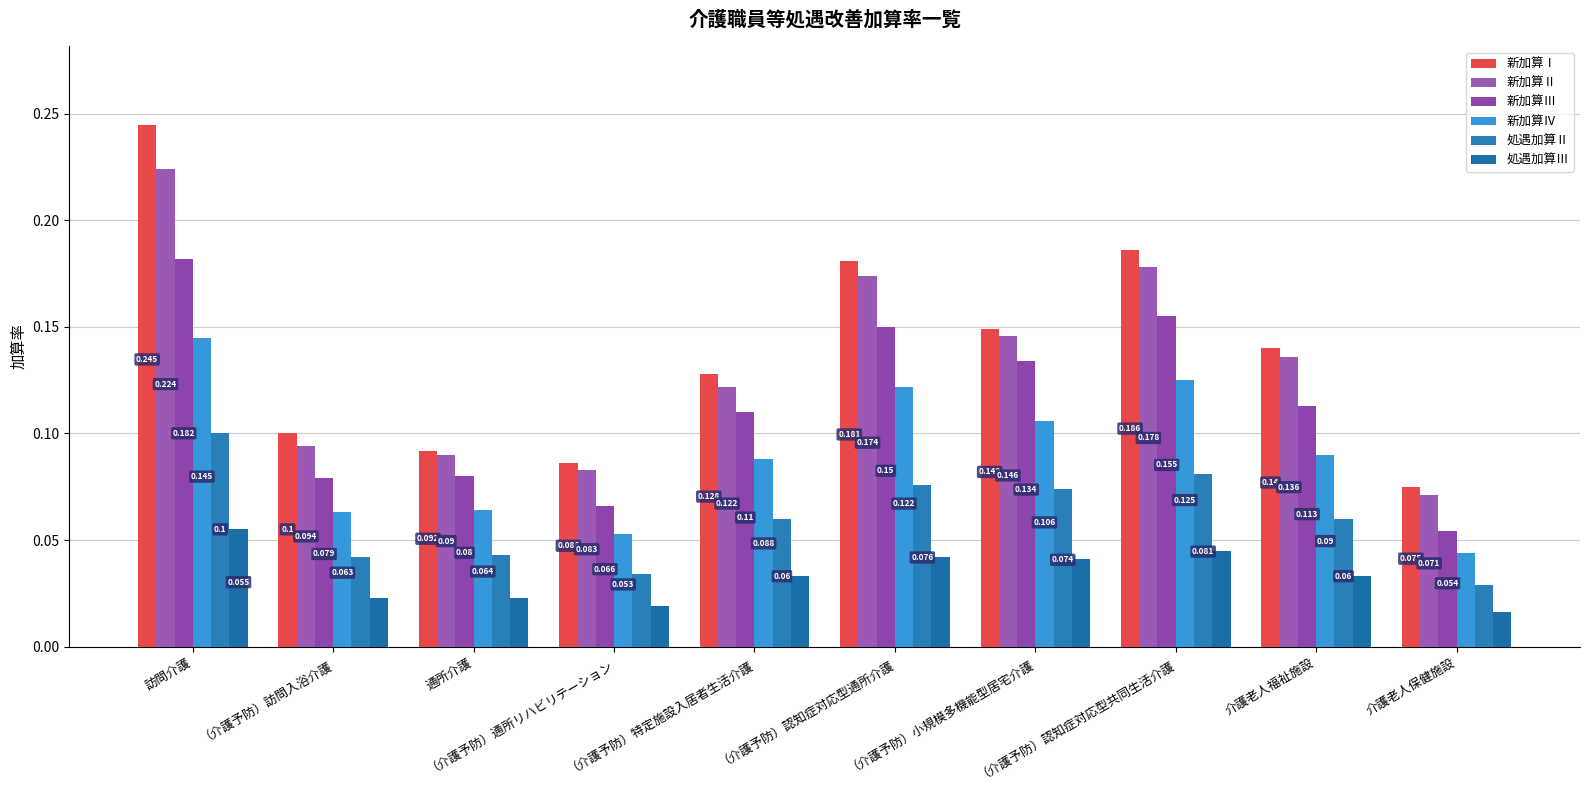

Rank the series at （介護予防）通所リハビリテーション from lowest to highest value.

処遇加算Ⅲ, 処遇加算Ⅱ, 新加算Ⅳ, 新加算Ⅲ, 新加算Ⅱ, 新加算Ⅰ